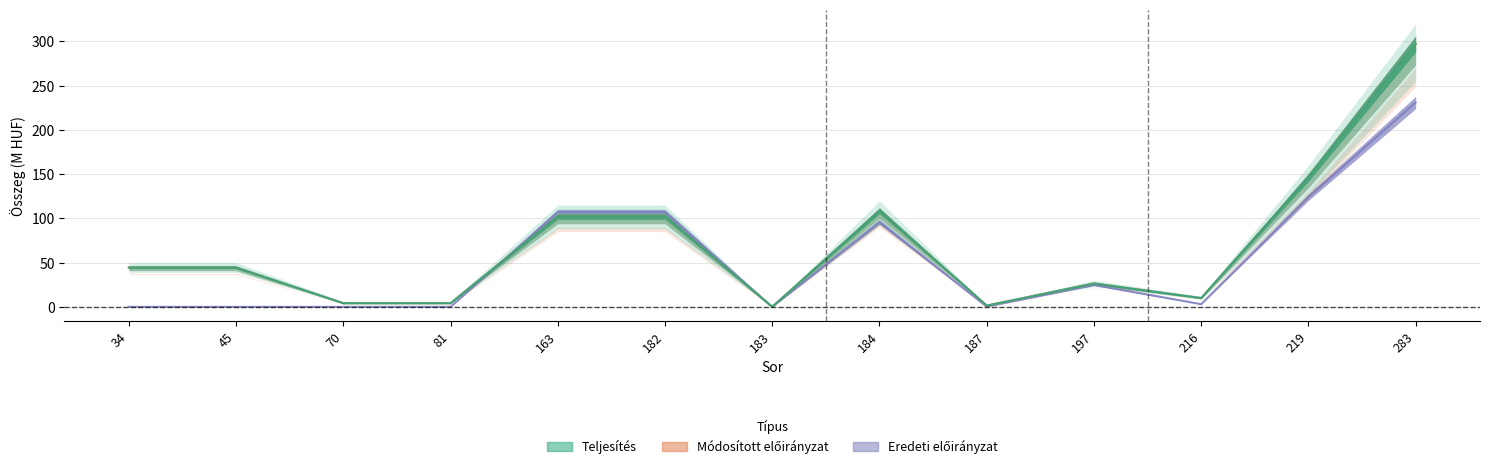

True or false: Teljesítés has a value of 62.0 at 45.

False